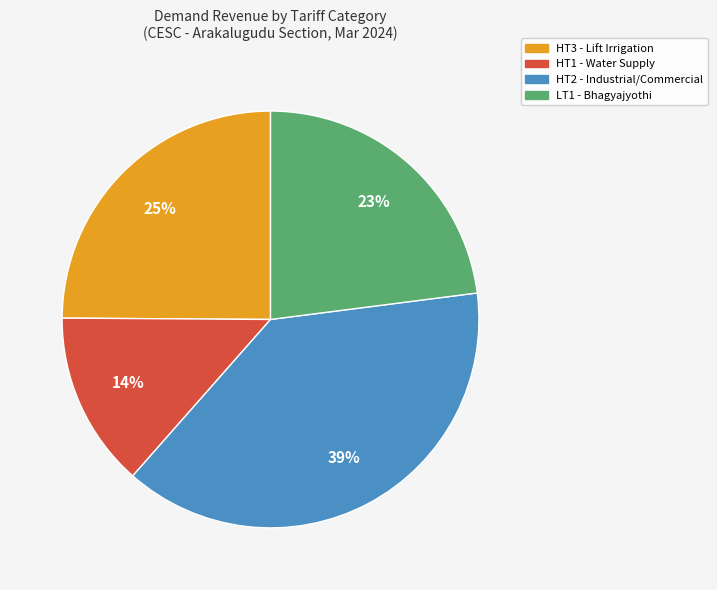

Combined, do HT1 - Water Supply and HT2 - Industrial/Commercial account for over 50%?

Yes